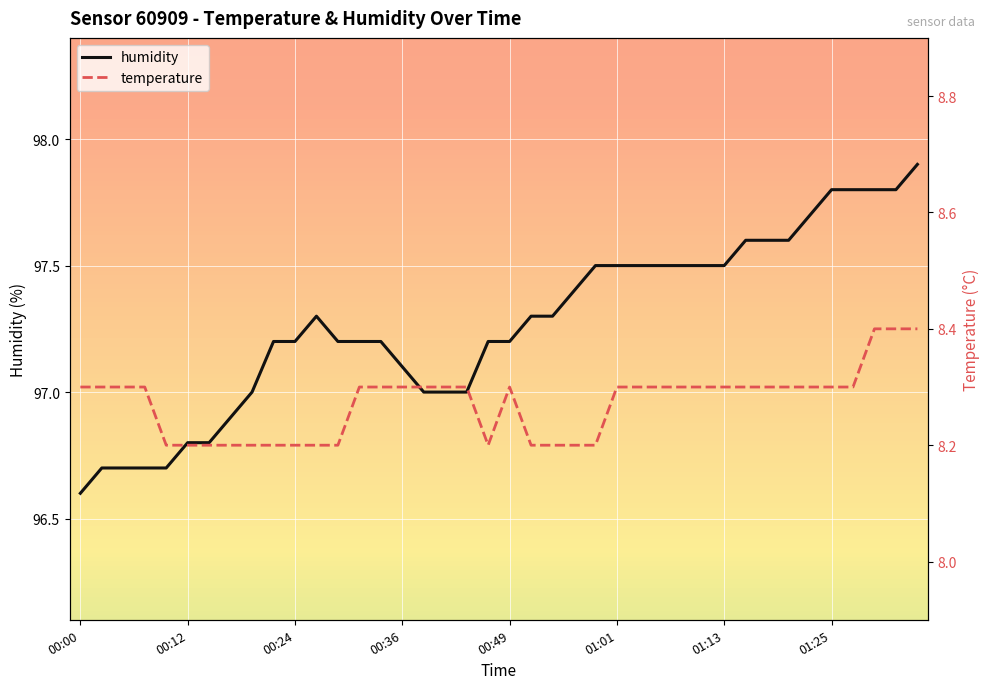

At how many categories does at least one series exceed 59?

40